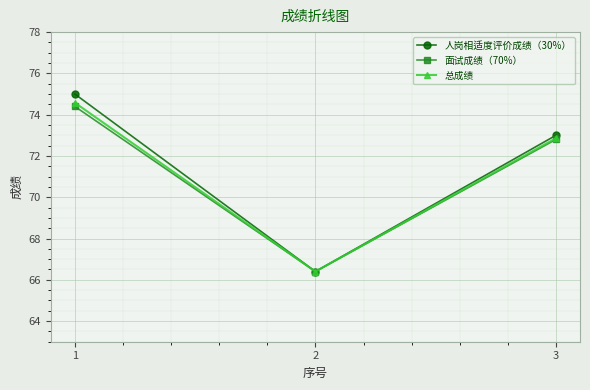

Between 1 and 2, which series saw the biggest shift?

人岗相适度评价成绩（30%）